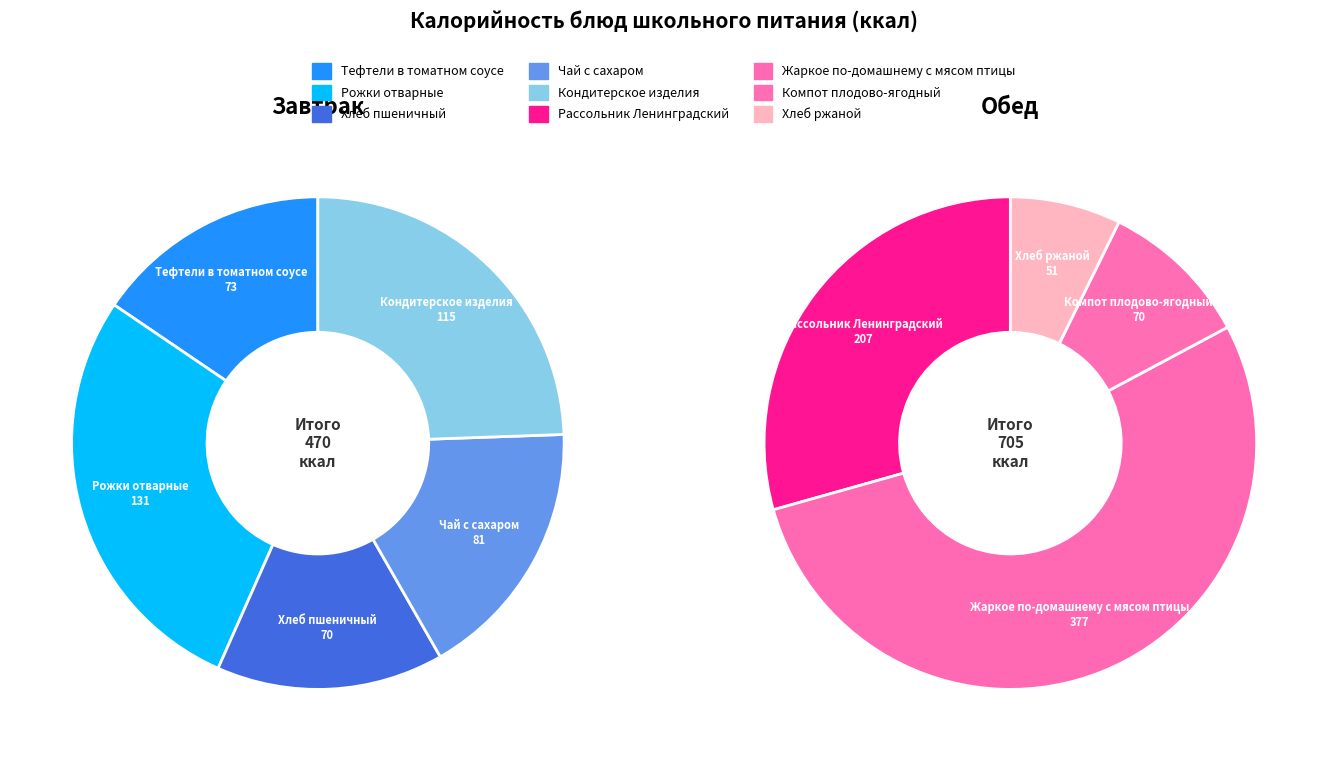

Rank the series at Кондитерское изделия from highest to lowest value.

Завтрак, Обед